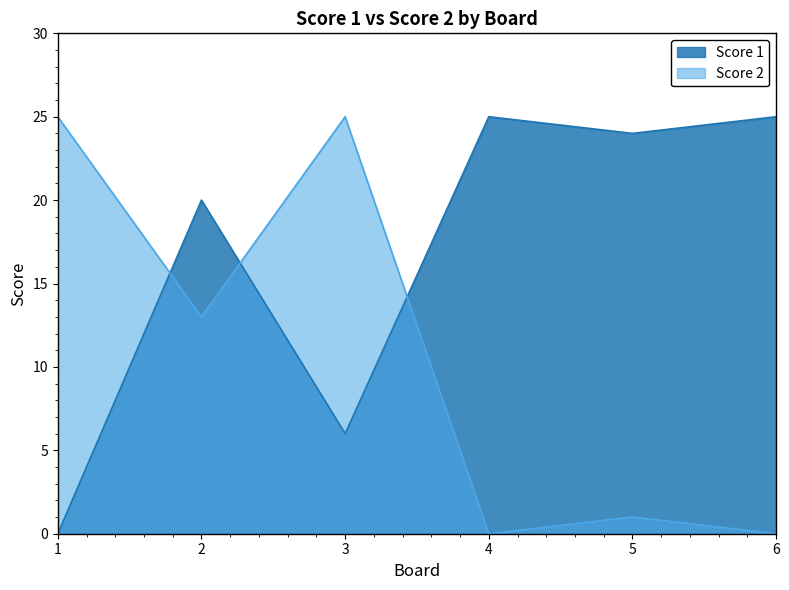

Reading left to right, extract all data points from this chart.

Score 1: 0	20	6	25	24	25
Score 2: 25	13	25	0	1	0